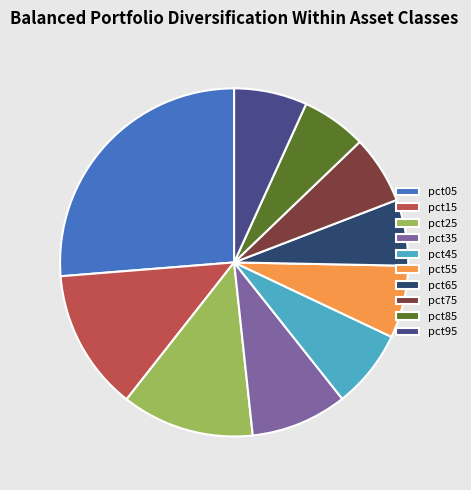

How many segments does this pie chart have?

10